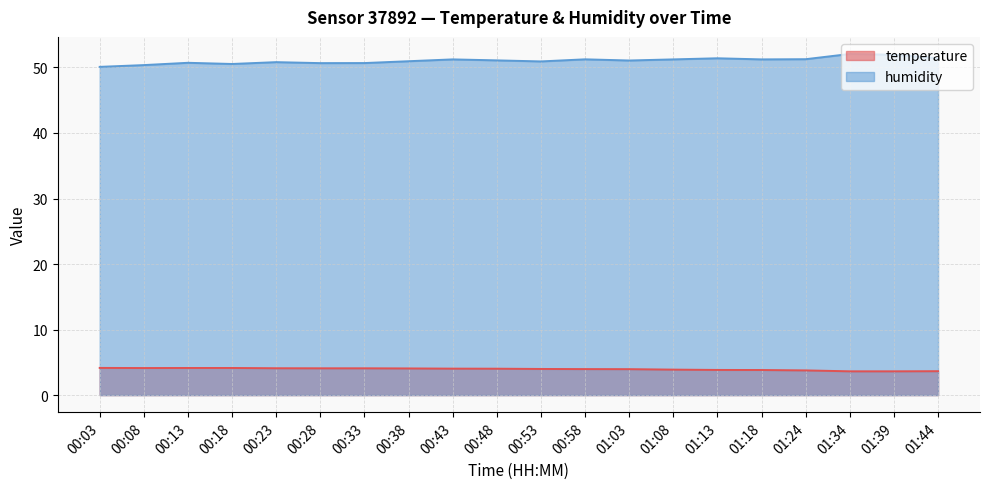

True or false: humidity and temperature intersect in this chart.

False